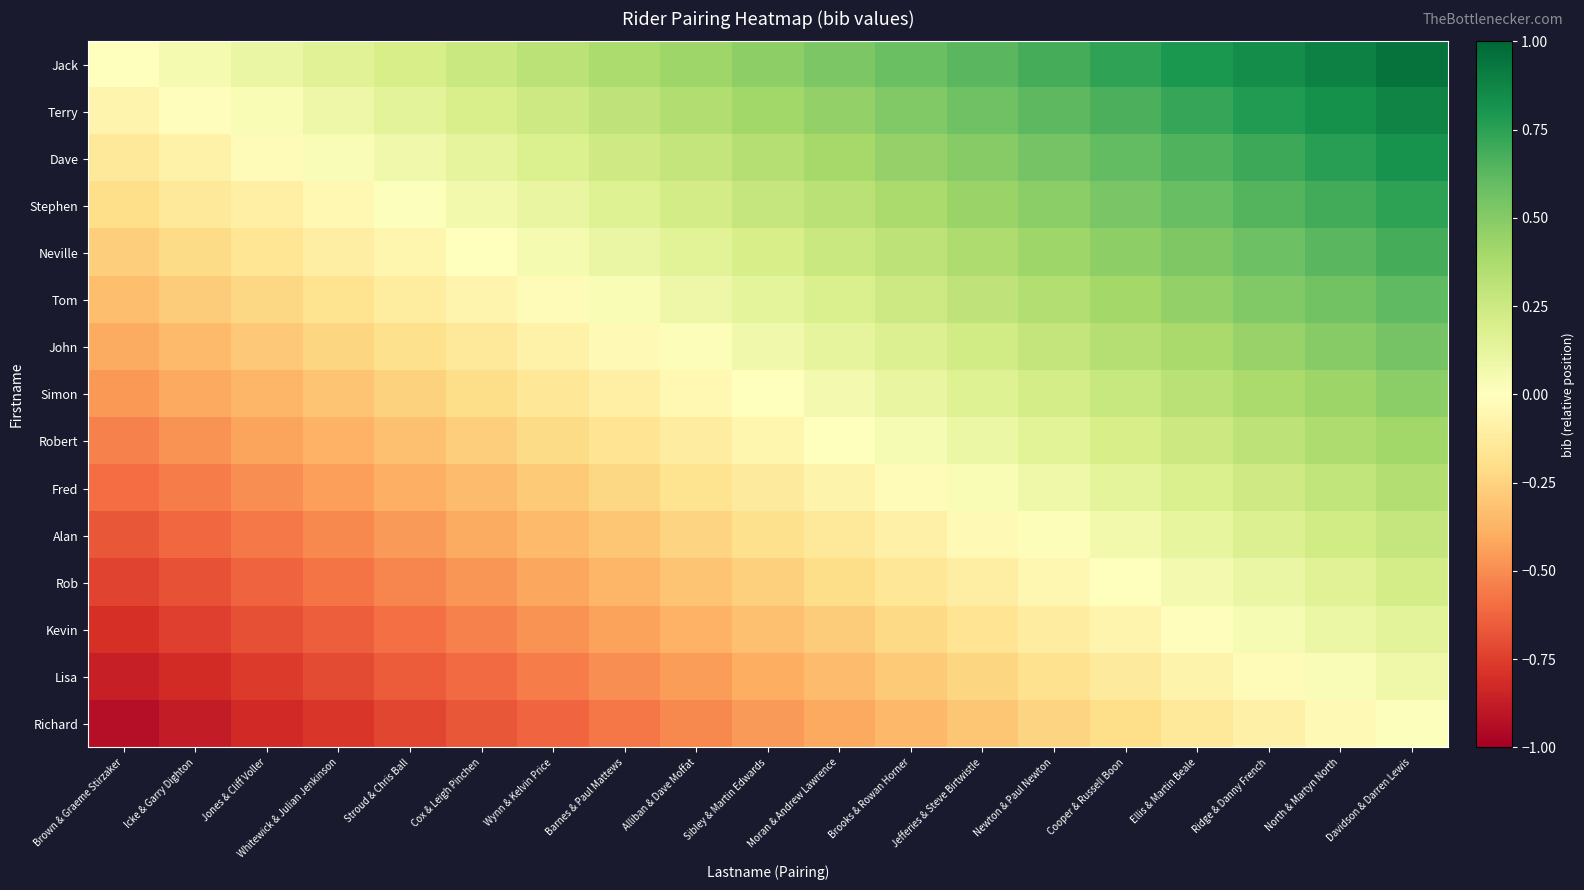

Reading right to left, extract all data points from this chart.

Jack: Davidson & Darren Lewis=0.9	North & Martyn North=0.9	Ridge & Danny French=0.8	Ellis & Martin Beale=0.8	Cooper & Russell Boon=0.7	Newton & Paul Newton=0.7	Jefferies & Steve Birtwistle=0.6	Brooks & Rowan Horner=0.6	Moran & Andrew Lawrence=0.5	Sibley & Martin Edwards=0.5	Alliban & Dave Moffat=0.4	Barnes & Paul Mattews=0.4	Wynn & Kelvin Price=0.3	Cox & Leigh Pinchen=0.3	Stroud & Chris Ball=0.2	Whitewick & Julian Jenkinson=0.2	Jones & Cliff Voller=0.1	Icke & Garry Dighton=0.1	Brown & Graeme Stirzaker=0.0
Terry: Davidson & Darren Lewis=0.9	North & Martyn North=0.8	Ridge & Danny French=0.8	Ellis & Martin Beale=0.7	Cooper & Russell Boon=0.7	Newton & Paul Newton=0.6	Jefferies & Steve Birtwistle=0.6	Brooks & Rowan Horner=0.5	Moran & Andrew Lawrence=0.5	Sibley & Martin Edwards=0.4	Alliban & Dave Moffat=0.4	Barnes & Paul Mattews=0.3	Wynn & Kelvin Price=0.2	Cox & Leigh Pinchen=0.2	Stroud & Chris Ball=0.1	Whitewick & Julian Jenkinson=0.1	Jones & Cliff Voller=0.0	Icke & Garry Dighton=-0.0	Brown & Graeme Stirzaker=-0.1
Dave: Davidson & Darren Lewis=0.8	North & Martyn North=0.8	Ridge & Danny French=0.7	Ellis & Martin Beale=0.7	Cooper & Russell Boon=0.6	Newton & Paul Newton=0.6	Jefferies & Steve Birtwistle=0.5	Brooks & Rowan Horner=0.4	Moran & Andrew Lawrence=0.4	Sibley & Martin Edwards=0.3	Alliban & Dave Moffat=0.3	Barnes & Paul Mattews=0.2	Wynn & Kelvin Price=0.2	Cox & Leigh Pinchen=0.1	Stroud & Chris Ball=0.1	Whitewick & Julian Jenkinson=0.0	Jones & Cliff Voller=-0.0	Icke & Garry Dighton=-0.1	Brown & Graeme Stirzaker=-0.1
Stephen: Davidson & Darren Lewis=0.7	North & Martyn North=0.7	Ridge & Danny French=0.6	Ellis & Martin Beale=0.6	Cooper & Russell Boon=0.5	Newton & Paul Newton=0.5	Jefferies & Steve Birtwistle=0.4	Brooks & Rowan Horner=0.4	Moran & Andrew Lawrence=0.3	Sibley & Martin Edwards=0.3	Alliban & Dave Moffat=0.2	Barnes & Paul Mattews=0.2	Wynn & Kelvin Price=0.1	Cox & Leigh Pinchen=0.1	Stroud & Chris Ball=0.0	Whitewick & Julian Jenkinson=-0.0	Jones & Cliff Voller=-0.1	Icke & Garry Dighton=-0.1	Brown & Graeme Stirzaker=-0.2
Neville: Davidson & Darren Lewis=0.7	North & Martyn North=0.6	Ridge & Danny French=0.6	Ellis & Martin Beale=0.5	Cooper & Russell Boon=0.5	Newton & Paul Newton=0.4	Jefferies & Steve Birtwistle=0.4	Brooks & Rowan Horner=0.3	Moran & Andrew Lawrence=0.3	Sibley & Martin Edwards=0.2	Alliban & Dave Moffat=0.2	Barnes & Paul Mattews=0.1	Wynn & Kelvin Price=0.0	Cox & Leigh Pinchen=-0.0	Stroud & Chris Ball=-0.1	Whitewick & Julian Jenkinson=-0.1	Jones & Cliff Voller=-0.2	Icke & Garry Dighton=-0.2	Brown & Graeme Stirzaker=-0.3
Tom: Davidson & Darren Lewis=0.6	North & Martyn North=0.6	Ridge & Danny French=0.5	Ellis & Martin Beale=0.5	Cooper & Russell Boon=0.4	Newton & Paul Newton=0.4	Jefferies & Steve Birtwistle=0.3	Brooks & Rowan Horner=0.2	Moran & Andrew Lawrence=0.2	Sibley & Martin Edwards=0.1	Alliban & Dave Moffat=0.1	Barnes & Paul Mattews=0.0	Wynn & Kelvin Price=-0.0	Cox & Leigh Pinchen=-0.1	Stroud & Chris Ball=-0.1	Whitewick & Julian Jenkinson=-0.2	Jones & Cliff Voller=-0.2	Icke & Garry Dighton=-0.3	Brown & Graeme Stirzaker=-0.3
John: Davidson & Darren Lewis=0.5	North & Martyn North=0.5	Ridge & Danny French=0.4	Ellis & Martin Beale=0.4	Cooper & Russell Boon=0.3	Newton & Paul Newton=0.3	Jefferies & Steve Birtwistle=0.2	Brooks & Rowan Horner=0.2	Moran & Andrew Lawrence=0.1	Sibley & Martin Edwards=0.1	Alliban & Dave Moffat=0.0	Barnes & Paul Mattews=-0.0	Wynn & Kelvin Price=-0.1	Cox & Leigh Pinchen=-0.1	Stroud & Chris Ball=-0.2	Whitewick & Julian Jenkinson=-0.2	Jones & Cliff Voller=-0.3	Icke & Garry Dighton=-0.3	Brown & Graeme Stirzaker=-0.4
Simon: Davidson & Darren Lewis=0.5	North & Martyn North=0.4	Ridge & Danny French=0.4	Ellis & Martin Beale=0.3	Cooper & Russell Boon=0.3	Newton & Paul Newton=0.2	Jefferies & Steve Birtwistle=0.2	Brooks & Rowan Horner=0.1	Moran & Andrew Lawrence=0.1	Sibley & Martin Edwards=0.0	Alliban & Dave Moffat=-0.0	Barnes & Paul Mattews=-0.1	Wynn & Kelvin Price=-0.2	Cox & Leigh Pinchen=-0.2	Stroud & Chris Ball=-0.3	Whitewick & Julian Jenkinson=-0.3	Jones & Cliff Voller=-0.4	Icke & Garry Dighton=-0.4	Brown & Graeme Stirzaker=-0.5
Robert: Davidson & Darren Lewis=0.4	North & Martyn North=0.4	Ridge & Danny French=0.3	Ellis & Martin Beale=0.3	Cooper & Russell Boon=0.2	Newton & Paul Newton=0.2	Jefferies & Steve Birtwistle=0.1	Brooks & Rowan Horner=0.0	Moran & Andrew Lawrence=-0.0	Sibley & Martin Edwards=-0.1	Alliban & Dave Moffat=-0.1	Barnes & Paul Mattews=-0.2	Wynn & Kelvin Price=-0.2	Cox & Leigh Pinchen=-0.3	Stroud & Chris Ball=-0.3	Whitewick & Julian Jenkinson=-0.4	Jones & Cliff Voller=-0.4	Icke & Garry Dighton=-0.5	Brown & Graeme Stirzaker=-0.5
Fred: Davidson & Darren Lewis=0.3	North & Martyn North=0.3	Ridge & Danny French=0.2	Ellis & Martin Beale=0.2	Cooper & Russell Boon=0.1	Newton & Paul Newton=0.1	Jefferies & Steve Birtwistle=0.0	Brooks & Rowan Horner=-0.0	Moran & Andrew Lawrence=-0.1	Sibley & Martin Edwards=-0.1	Alliban & Dave Moffat=-0.2	Barnes & Paul Mattews=-0.2	Wynn & Kelvin Price=-0.3	Cox & Leigh Pinchen=-0.3	Stroud & Chris Ball=-0.4	Whitewick & Julian Jenkinson=-0.4	Jones & Cliff Voller=-0.5	Icke & Garry Dighton=-0.5	Brown & Graeme Stirzaker=-0.6
Alan: Davidson & Darren Lewis=0.3	North & Martyn North=0.2	Ridge & Danny French=0.2	Ellis & Martin Beale=0.1	Cooper & Russell Boon=0.1	Newton & Paul Newton=0.0	Jefferies & Steve Birtwistle=-0.0	Brooks & Rowan Horner=-0.1	Moran & Andrew Lawrence=-0.1	Sibley & Martin Edwards=-0.2	Alliban & Dave Moffat=-0.2	Barnes & Paul Mattews=-0.3	Wynn & Kelvin Price=-0.4	Cox & Leigh Pinchen=-0.4	Stroud & Chris Ball=-0.5	Whitewick & Julian Jenkinson=-0.5	Jones & Cliff Voller=-0.6	Icke & Garry Dighton=-0.6	Brown & Graeme Stirzaker=-0.7
Rob: Davidson & Darren Lewis=0.2	North & Martyn North=0.2	Ridge & Danny French=0.1	Ellis & Martin Beale=0.1	Cooper & Russell Boon=0.0	Newton & Paul Newton=-0.0	Jefferies & Steve Birtwistle=-0.1	Brooks & Rowan Horner=-0.2	Moran & Andrew Lawrence=-0.2	Sibley & Martin Edwards=-0.3	Alliban & Dave Moffat=-0.3	Barnes & Paul Mattews=-0.4	Wynn & Kelvin Price=-0.4	Cox & Leigh Pinchen=-0.5	Stroud & Chris Ball=-0.5	Whitewick & Julian Jenkinson=-0.6	Jones & Cliff Voller=-0.6	Icke & Garry Dighton=-0.7	Brown & Graeme Stirzaker=-0.7
Kevin: Davidson & Darren Lewis=0.1	North & Martyn North=0.1	Ridge & Danny French=0.0	Ellis & Martin Beale=-0.0	Cooper & Russell Boon=-0.1	Newton & Paul Newton=-0.1	Jefferies & Steve Birtwistle=-0.2	Brooks & Rowan Horner=-0.2	Moran & Andrew Lawrence=-0.3	Sibley & Martin Edwards=-0.3	Alliban & Dave Moffat=-0.4	Barnes & Paul Mattews=-0.4	Wynn & Kelvin Price=-0.5	Cox & Leigh Pinchen=-0.5	Stroud & Chris Ball=-0.6	Whitewick & Julian Jenkinson=-0.6	Jones & Cliff Voller=-0.7	Icke & Garry Dighton=-0.7	Brown & Graeme Stirzaker=-0.8
Lisa: Davidson & Darren Lewis=0.1	North & Martyn North=0.0	Ridge & Danny French=-0.0	Ellis & Martin Beale=-0.1	Cooper & Russell Boon=-0.1	Newton & Paul Newton=-0.2	Jefferies & Steve Birtwistle=-0.2	Brooks & Rowan Horner=-0.3	Moran & Andrew Lawrence=-0.3	Sibley & Martin Edwards=-0.4	Alliban & Dave Moffat=-0.4	Barnes & Paul Mattews=-0.5	Wynn & Kelvin Price=-0.6	Cox & Leigh Pinchen=-0.6	Stroud & Chris Ball=-0.7	Whitewick & Julian Jenkinson=-0.7	Jones & Cliff Voller=-0.8	Icke & Garry Dighton=-0.8	Brown & Graeme Stirzaker=-0.9
Richard: Davidson & Darren Lewis=0.0	North & Martyn North=-0.0	Ridge & Danny French=-0.1	Ellis & Martin Beale=-0.1	Cooper & Russell Boon=-0.2	Newton & Paul Newton=-0.2	Jefferies & Steve Birtwistle=-0.3	Brooks & Rowan Horner=-0.4	Moran & Andrew Lawrence=-0.4	Sibley & Martin Edwards=-0.5	Alliban & Dave Moffat=-0.5	Barnes & Paul Mattews=-0.6	Wynn & Kelvin Price=-0.6	Cox & Leigh Pinchen=-0.7	Stroud & Chris Ball=-0.7	Whitewick & Julian Jenkinson=-0.8	Jones & Cliff Voller=-0.8	Icke & Garry Dighton=-0.9	Brown & Graeme Stirzaker=-0.9